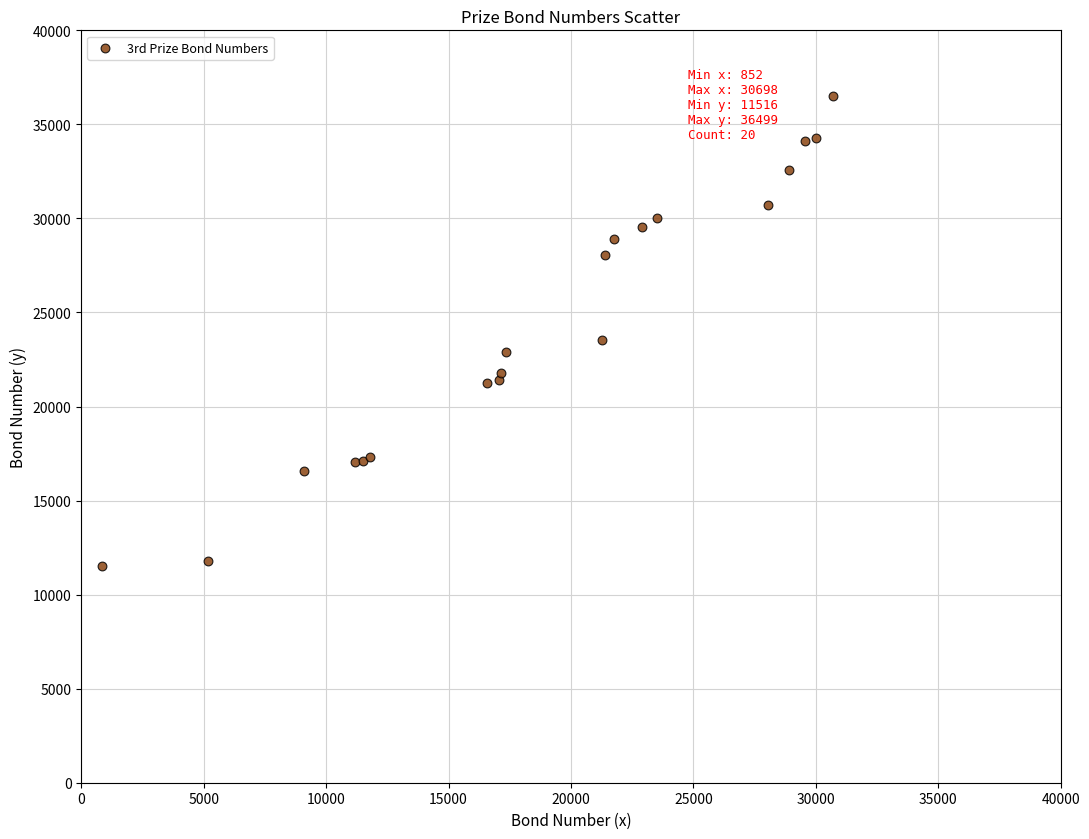

What Y value in the scatter plot is closest to 24007?

23516